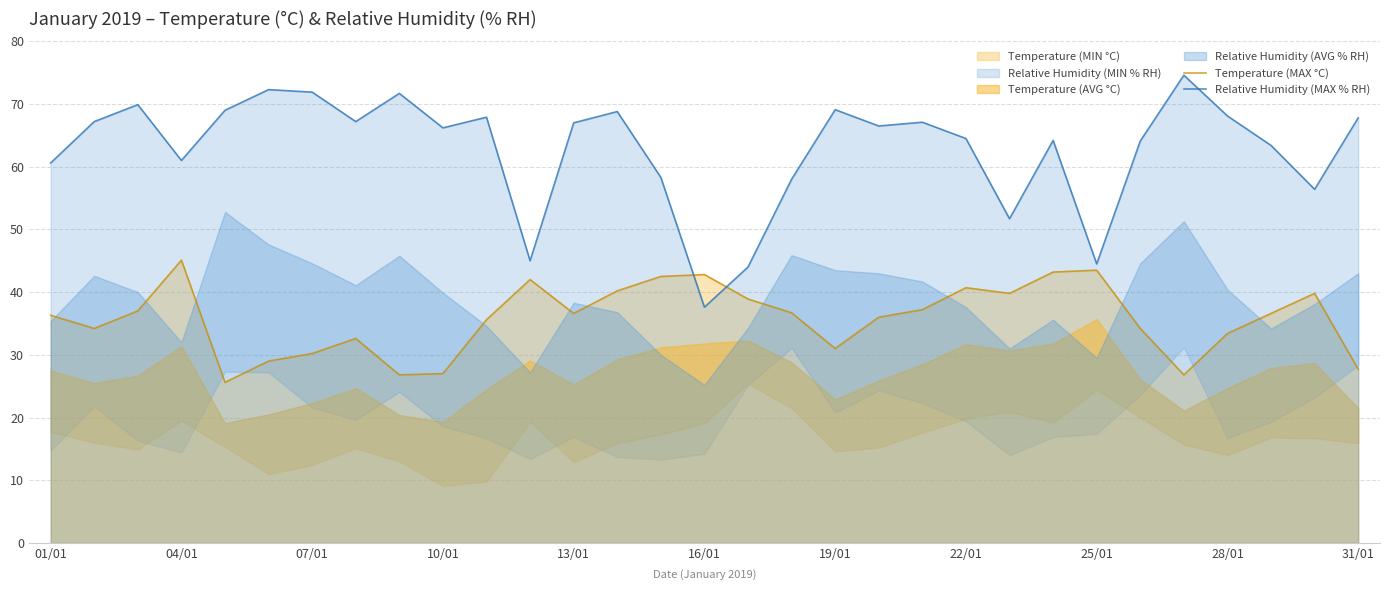

Reading left to right, extract all data points from this chart.

Temperature (MAX °C): 36.3	34.2	37.0	45.1	25.6	29.0	30.2	32.6	26.8	27.0	35.6	42.0	36.6	40.2	42.5	42.8	38.9	36.7	31.0	36.0	37.2	40.7	39.8	43.2	43.5	34.2	26.8	33.4	36.6	39.8	27.7
Relative Humidity (MAX % RH): 60.6	67.2	69.9	61.0	69.0	72.3	71.9	67.2	71.7	66.2	67.9	45.0	67.0	68.8	58.3	37.6	44.0	58.0	69.1	66.5	67.1	64.5	51.7	64.2	44.5	64.1	74.6	68.1	63.4	56.4	67.8